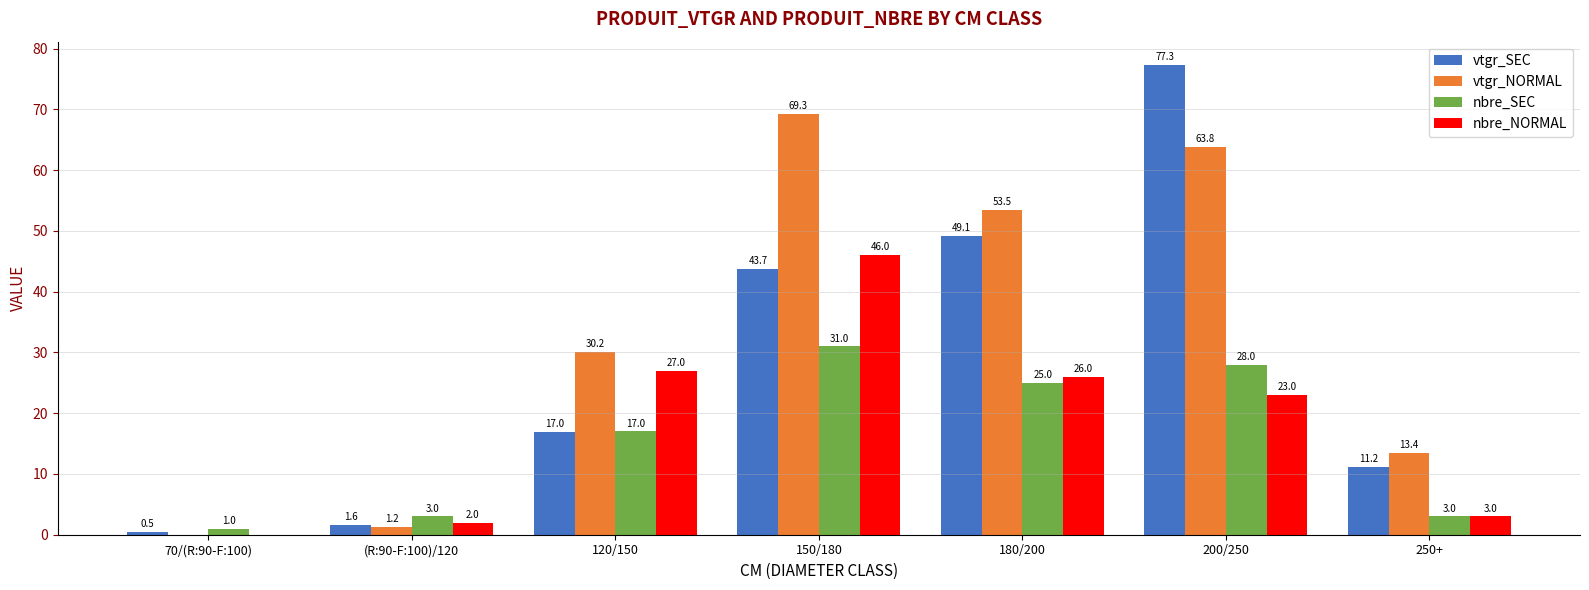

Where is vtgr_SEC nearest to the value 38?

150/180